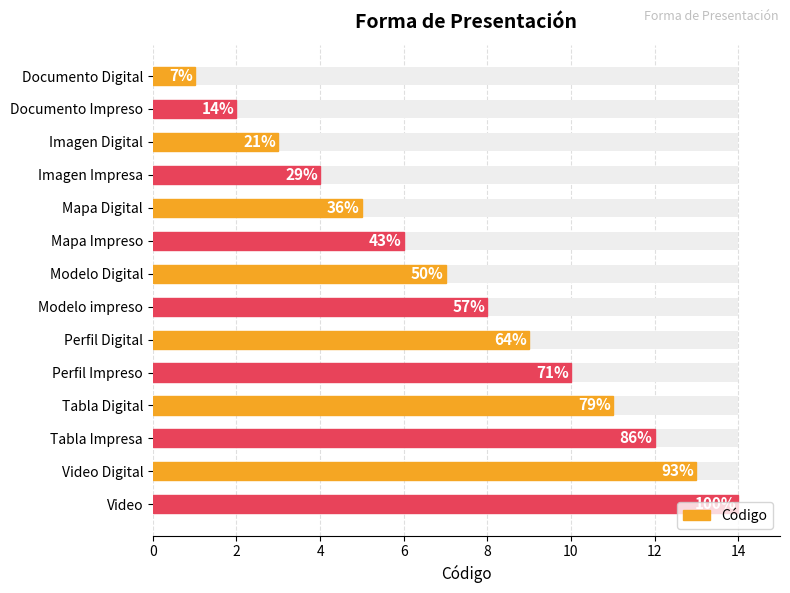

What is the difference between the maximum and minimum values?

13